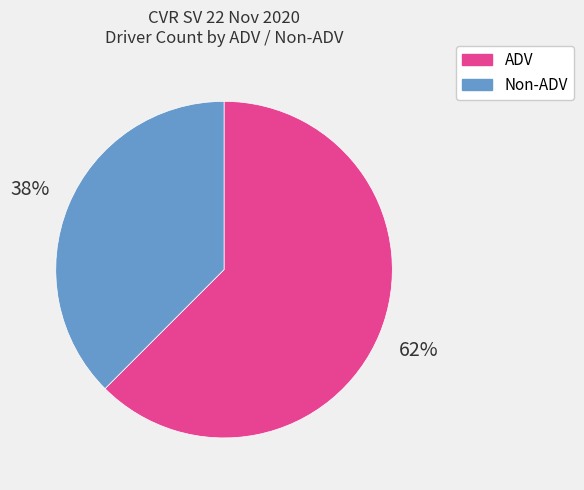

Which category accounts for the majority?

ADV